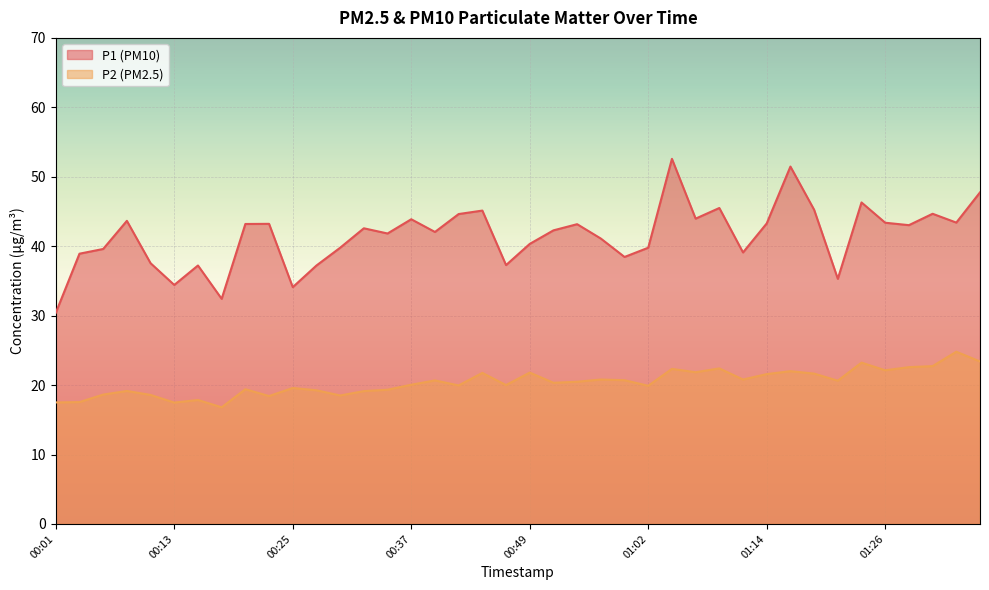

Which category has the lowest value in the P1 series?

00:01